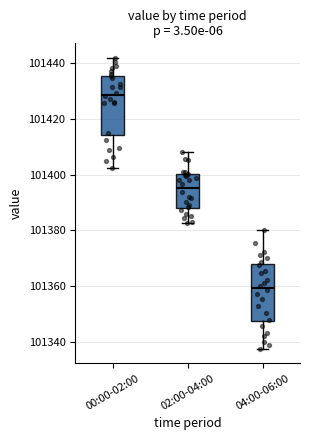

Which box's median line is the lowest?

04:00-06:00